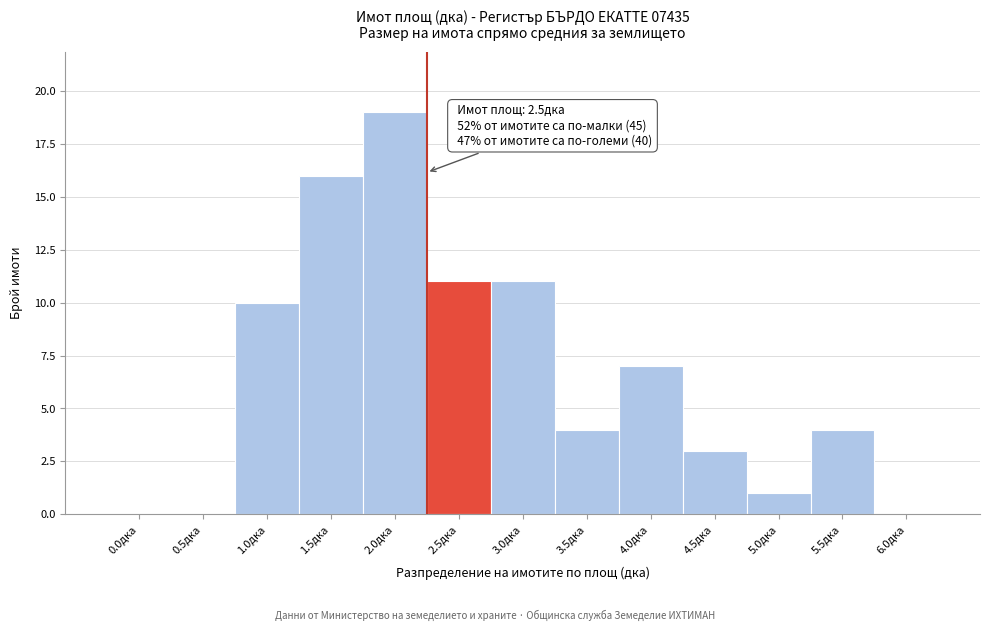

Reading right to left, transcribe all the data shown in this chart.

6.0дка=0	5.5дка=4	5.0дка=1	4.5дка=3	4.0дка=7	3.5дка=4	3.0дка=11	2.5дка=11	2.0дка=19	1.5дка=16	1.0дка=10	0.5дка=0	0.0дка=0